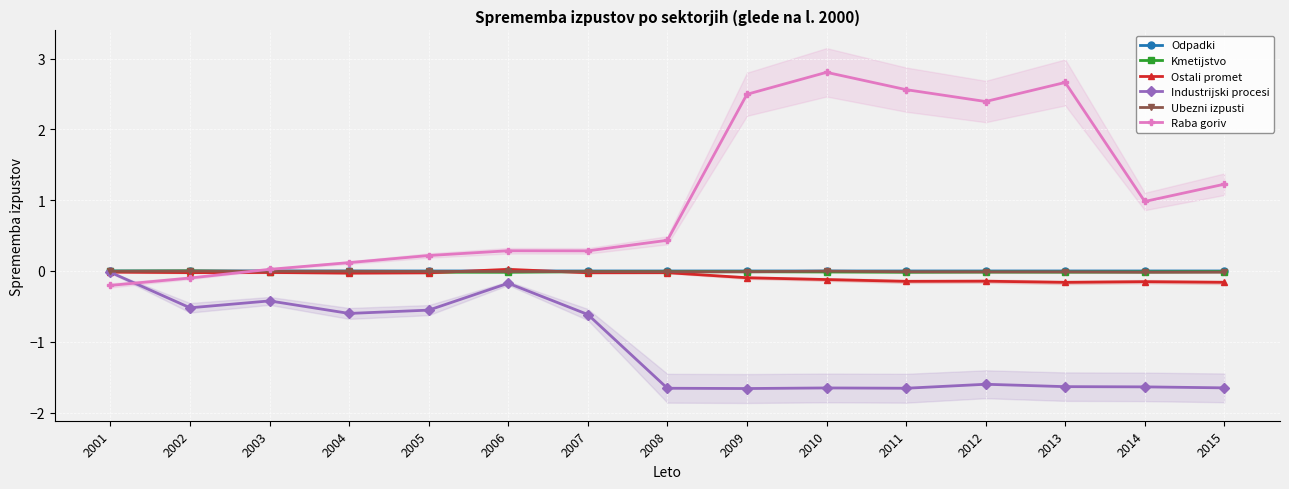

The Odpadki series shows 0.0 at 2003. True or false?

False